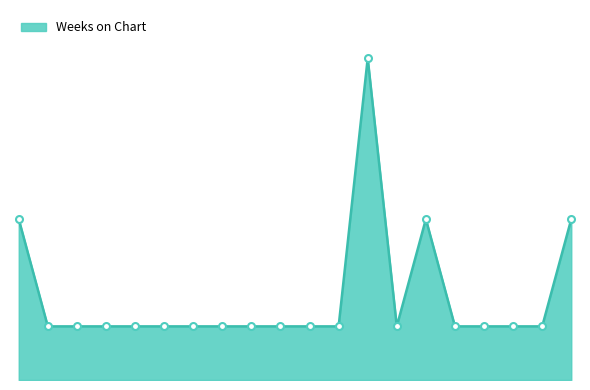

Is this an area chart (filled region under the line)?

Yes